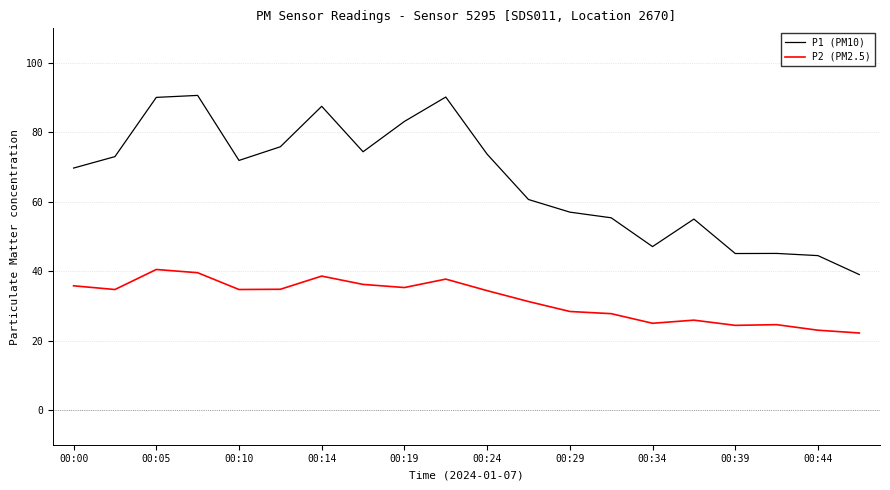

What are all the series names shown in the legend?

P1 (PM10), P2 (PM2.5)